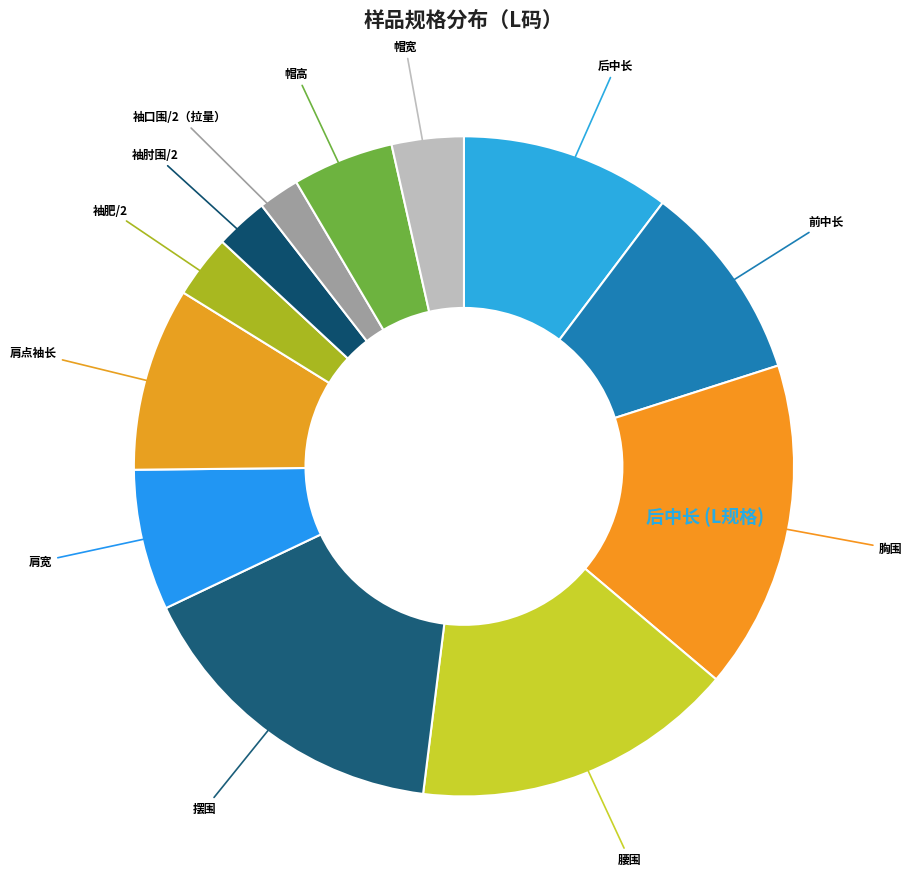

Count the number of slices in the pie.

12